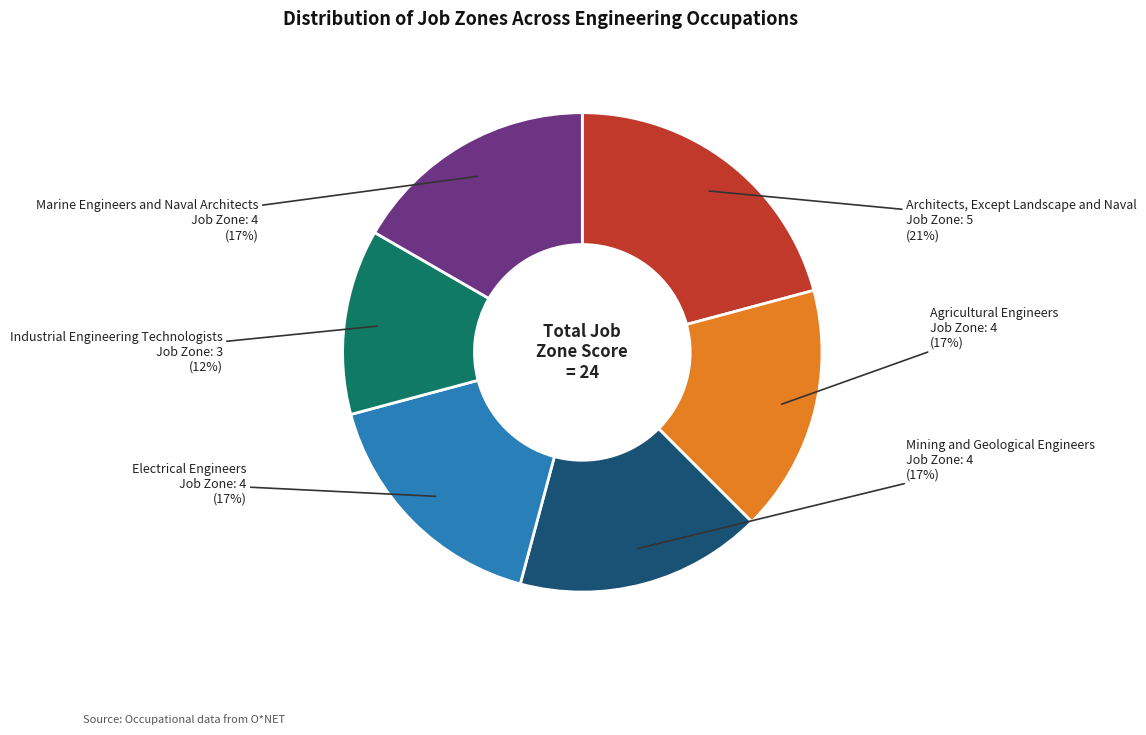

What is the largest slice in the pie chart?

Architects, Except Landscape and Naval